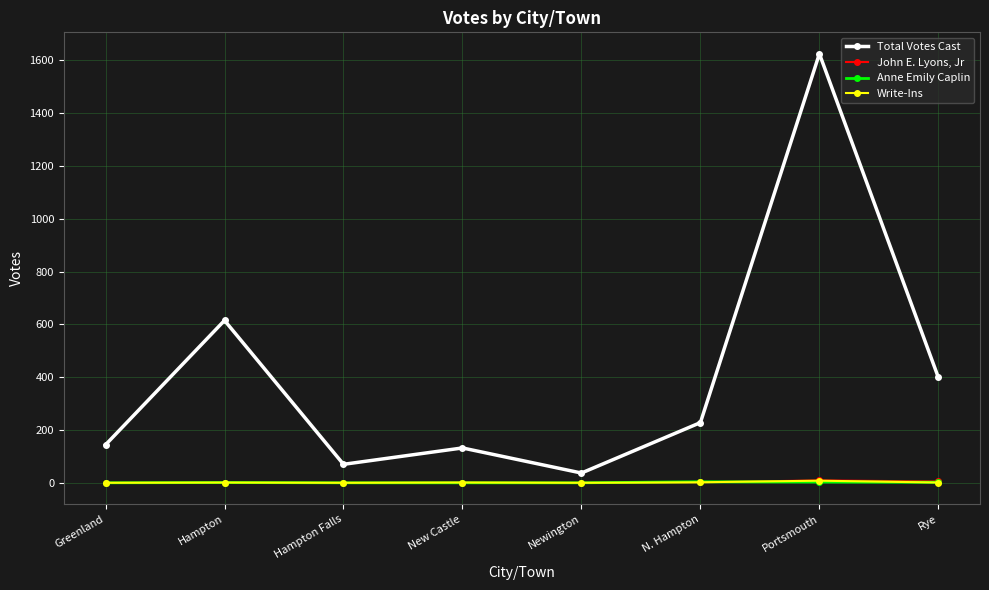

True or false: Total Votes Cast and Write-Ins cross at least once.

False